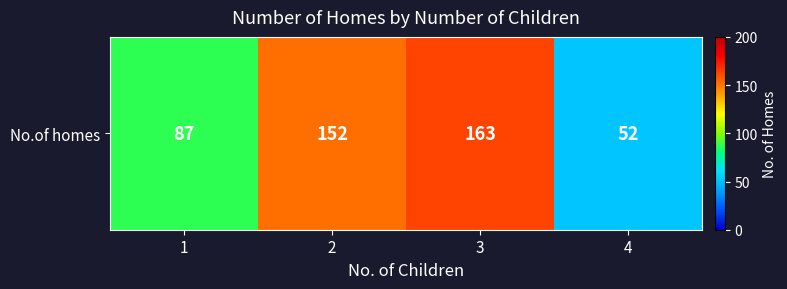

Reading left to right, list all the values displayed in this chart.

1=87	2=152	3=163	4=52